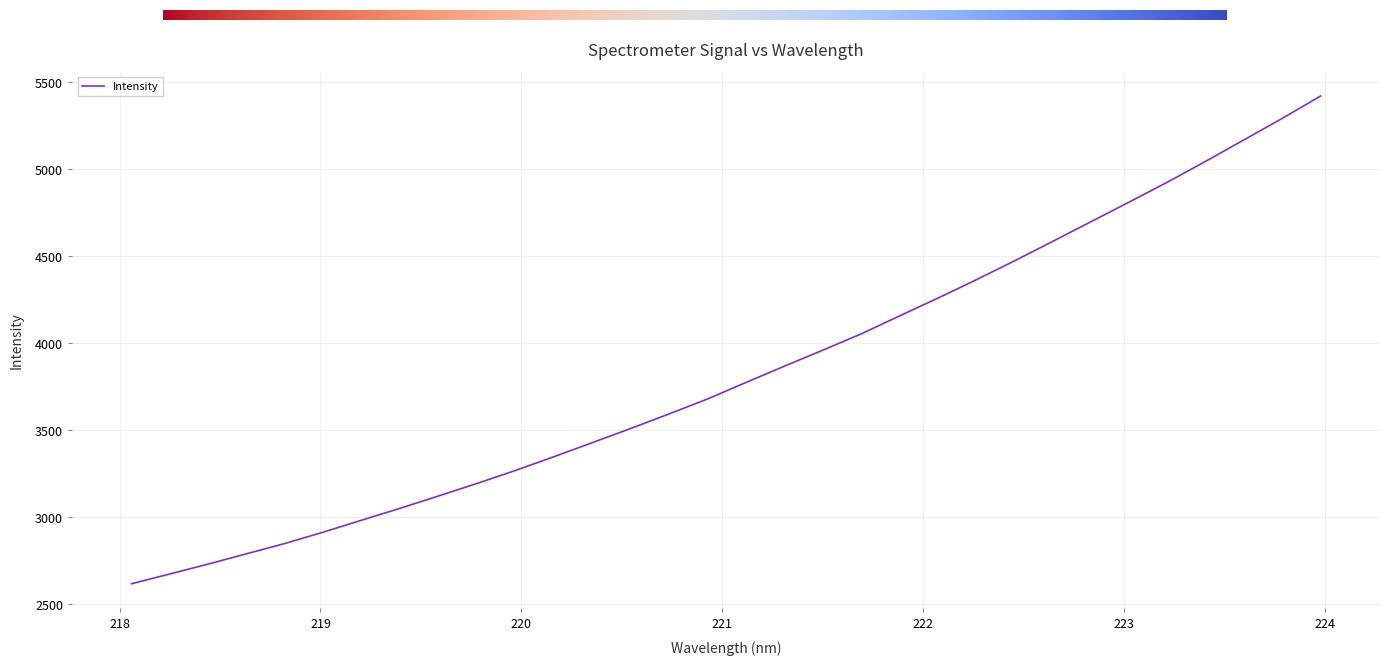

What is the smallest value displayed?

2618.4